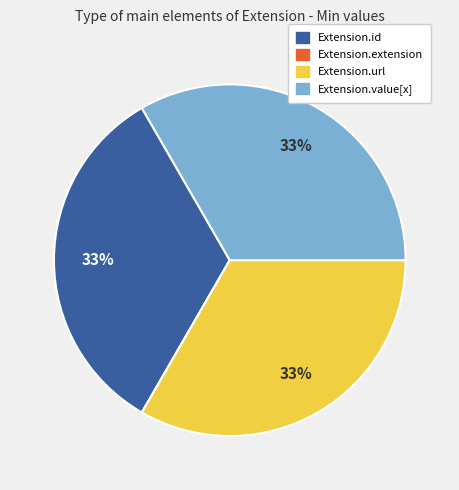

To the nearest percent, what portion does Extension.value[x] represent?

33%